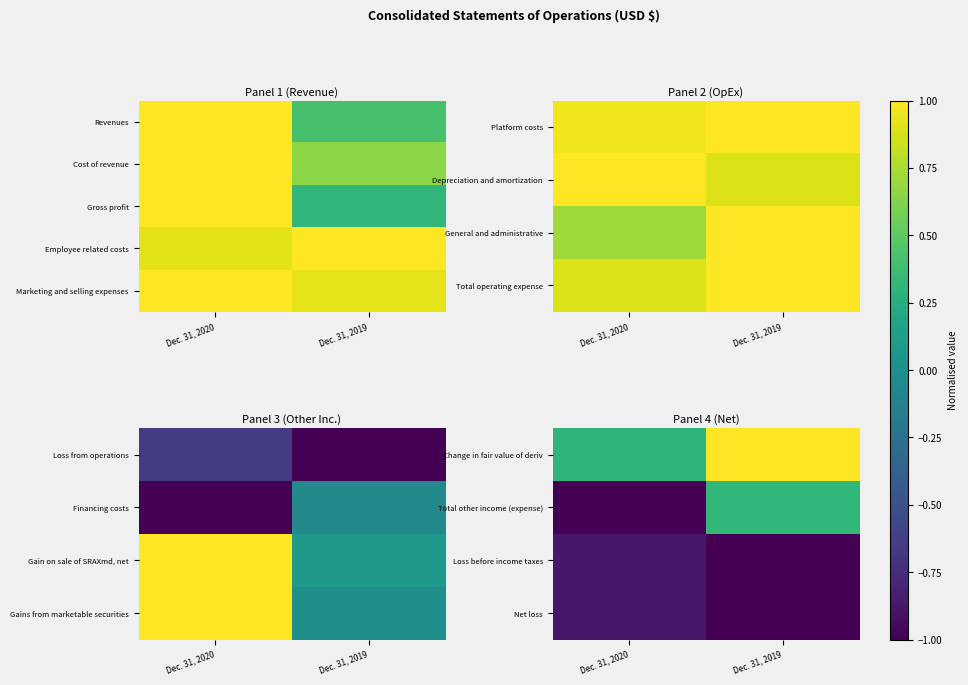

What is the minimum value shown in the chart?

-1.0